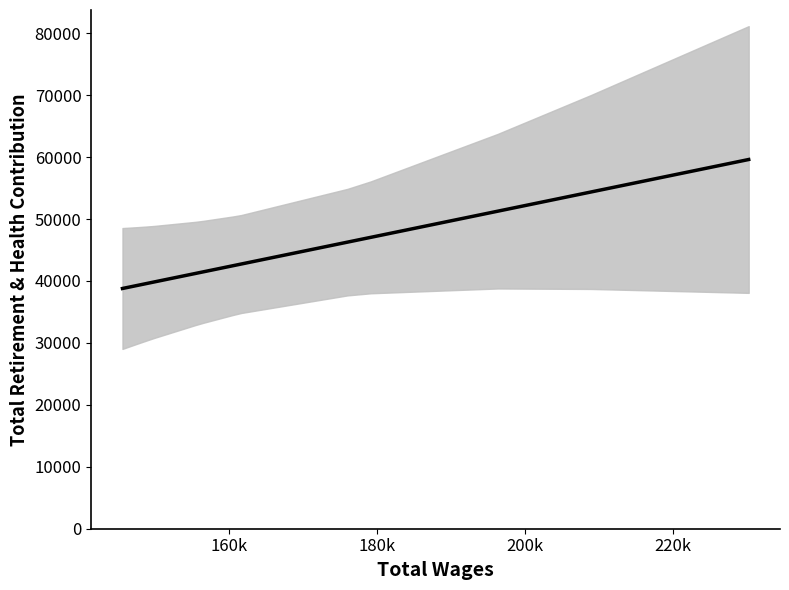

What is the difference between the maximum and minimum values?

20825.0